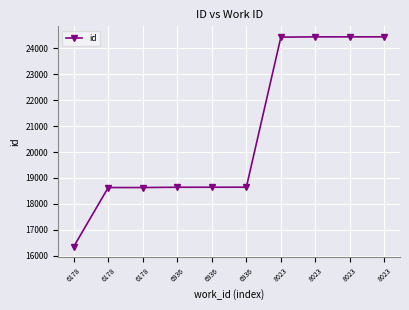

How many categories are shown in the chart?

10